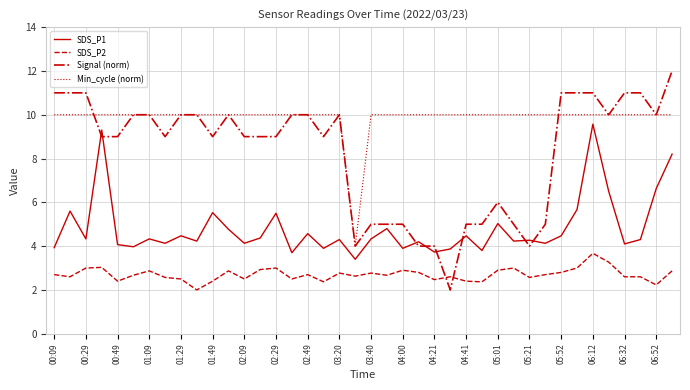

Which series has the widest spread of values?

Signal (norm)